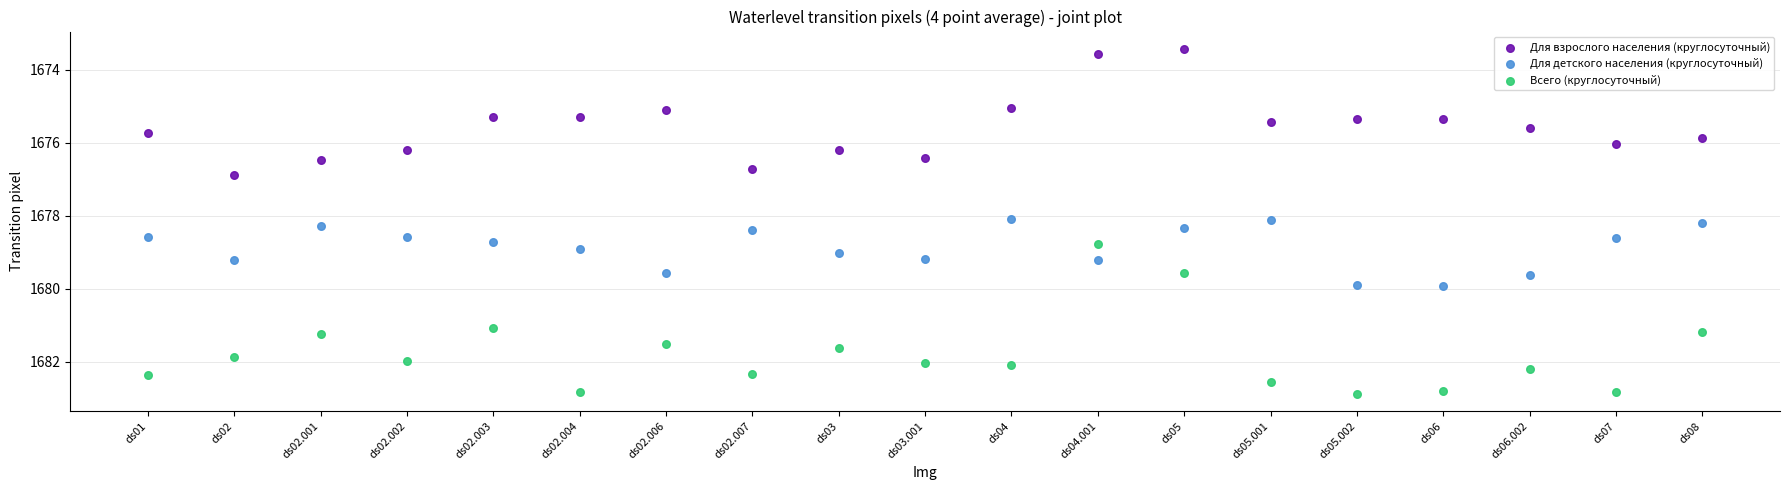

Across all data points, what is the range of Y values (max minus min)?

9.4